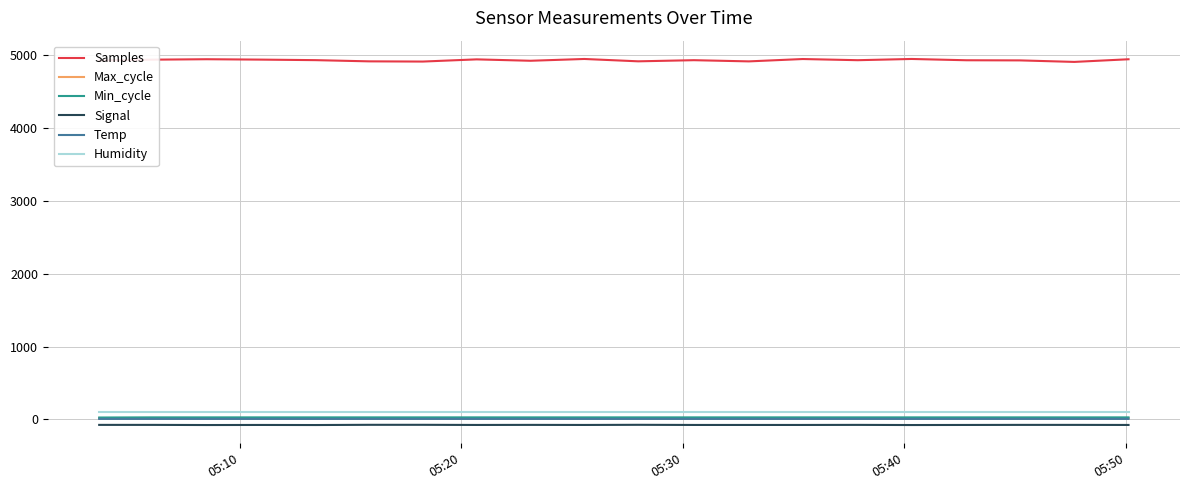

True or false: Humidity and Signal intersect in this chart.

False